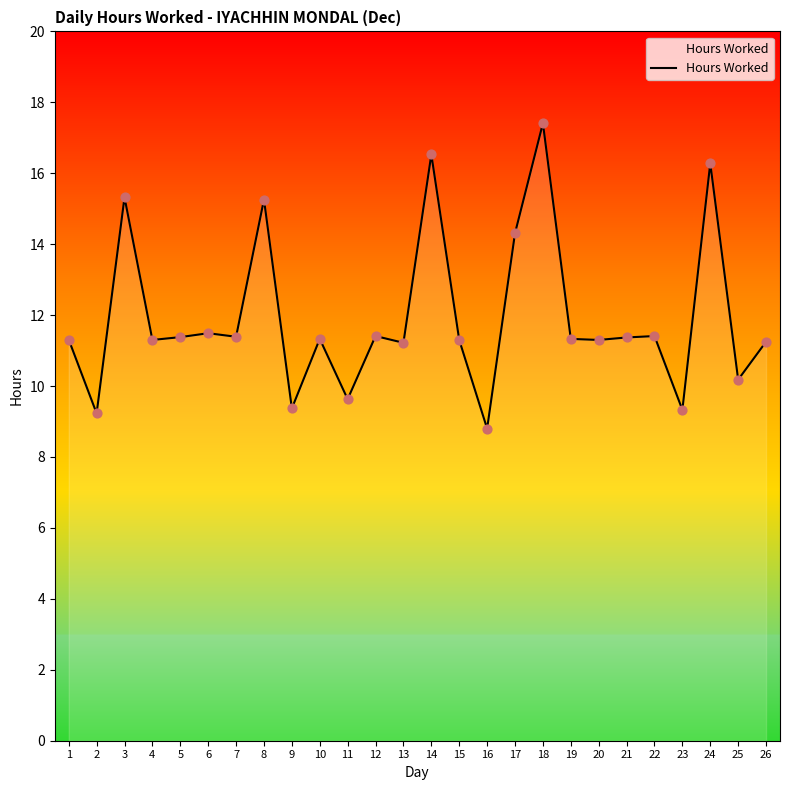

Which has a higher value, 17 or 5?

17